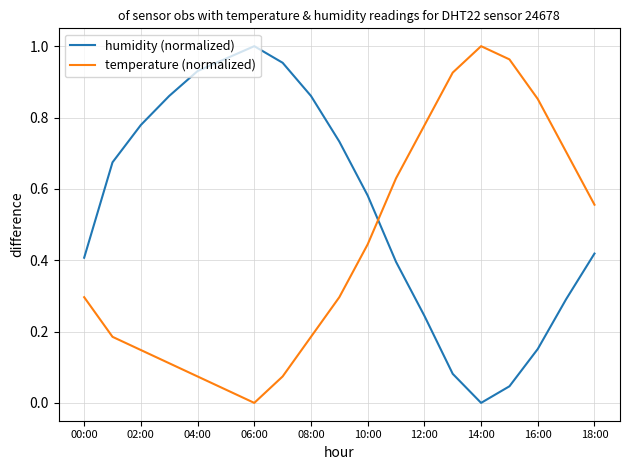

List the series in order of their overall mean, highest first.

humidity (normalized), temperature (normalized)